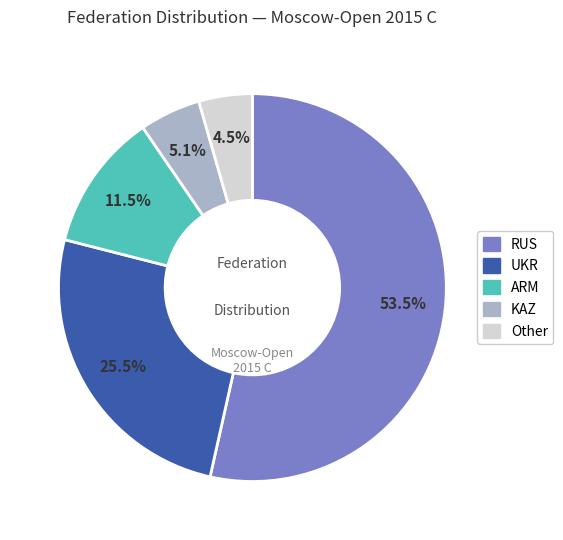

Combined, do RUS and KAZ account for over 50%?

Yes